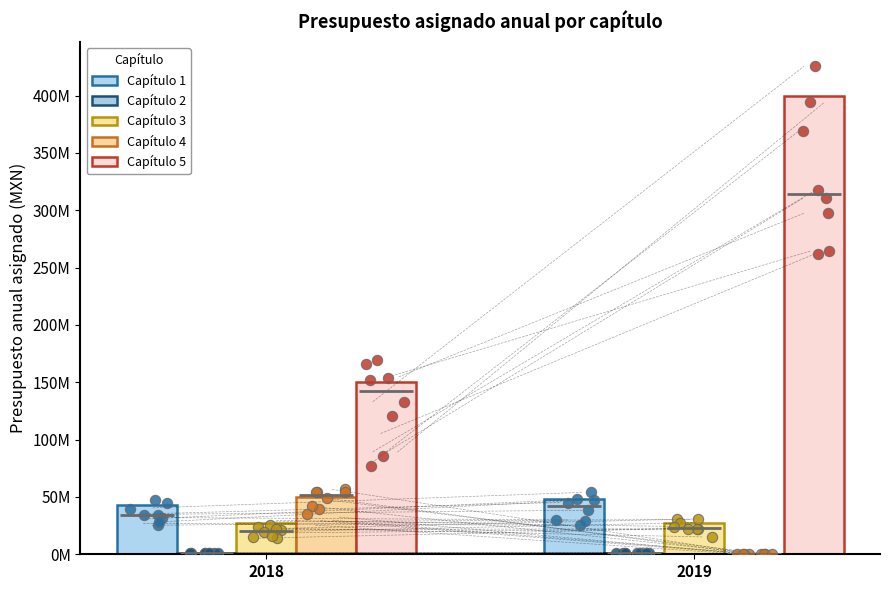

At how many categories does at least one series exceed 129649370?

2